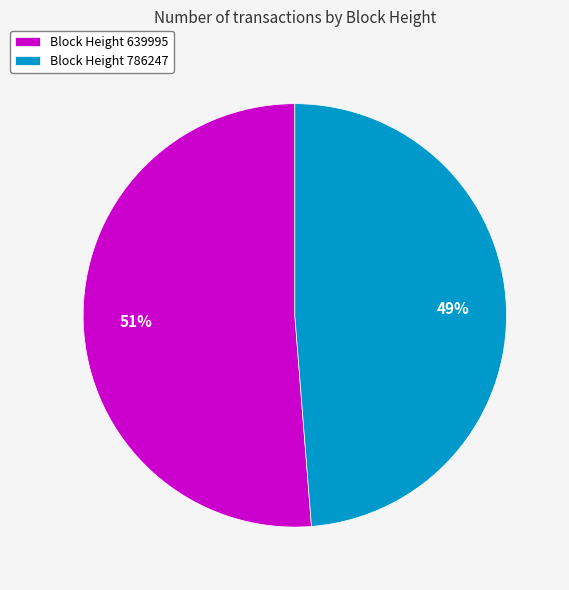

To the nearest percent, what is the average slice percentage?

50%